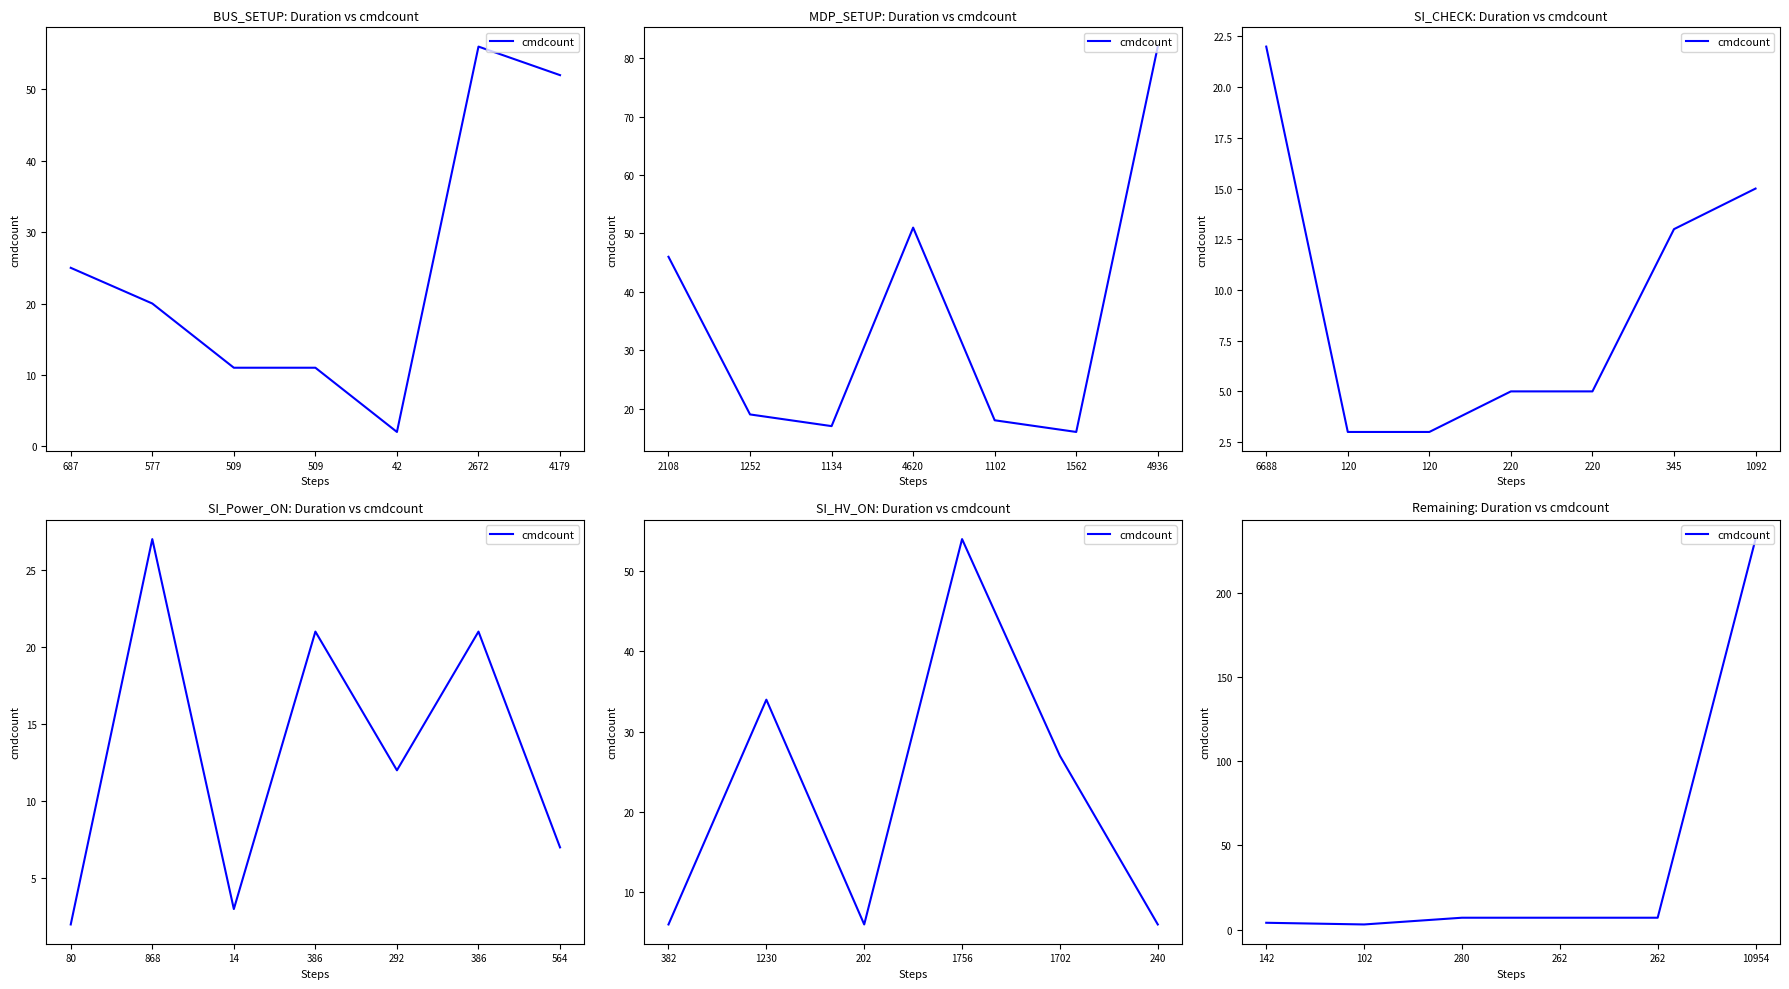

The chart shows a value of 2 at 262. True or false?

False